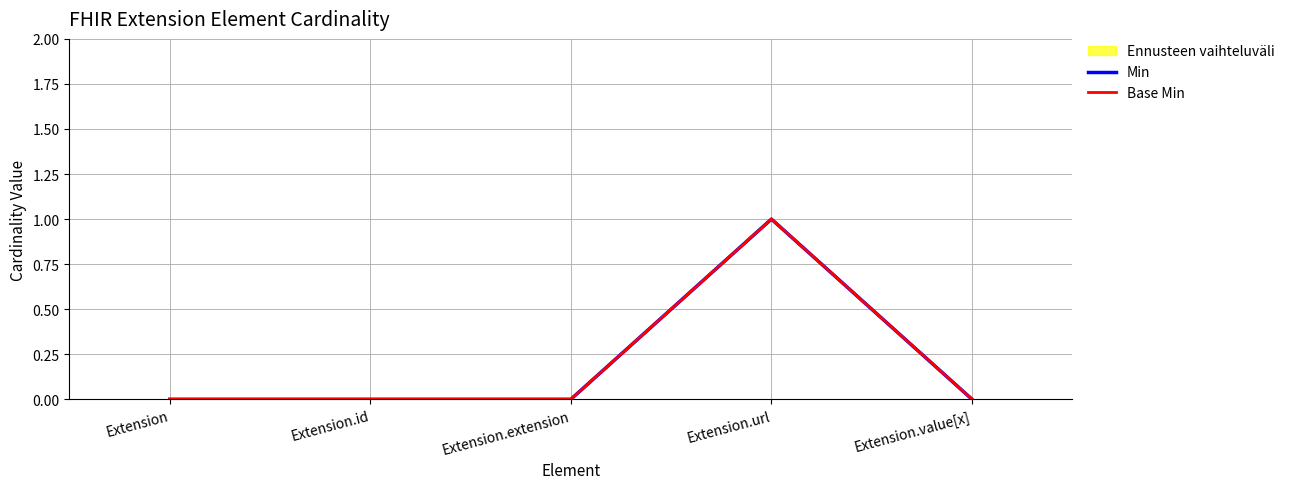

How many interior local peaks does the Base Min series have?

1